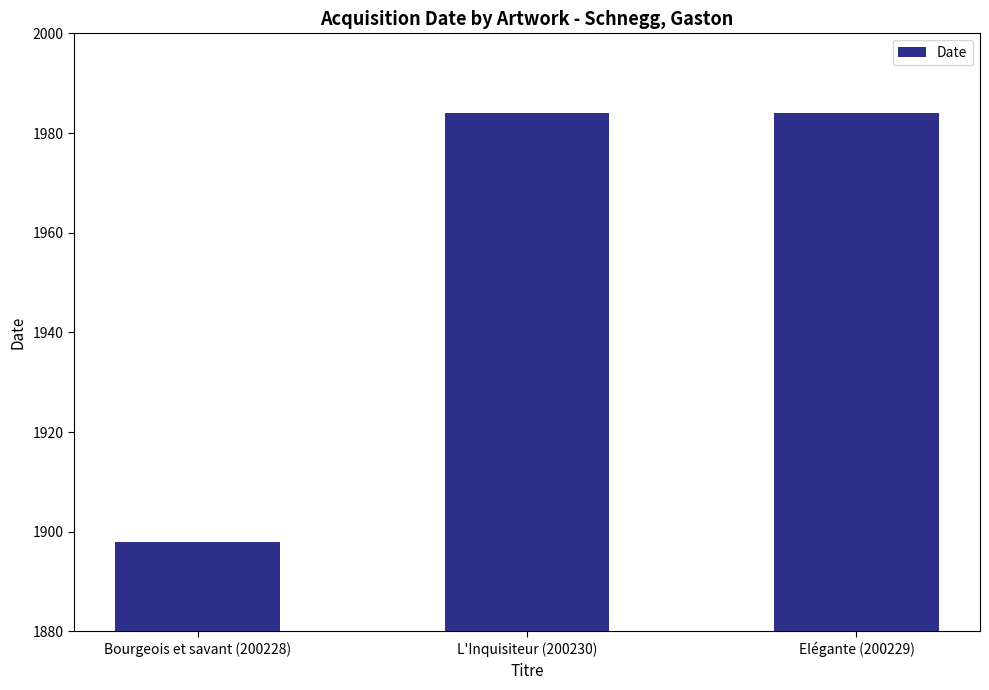

The chart shows a value of 1088 at Bourgeois et savant (200228). True or false?

False